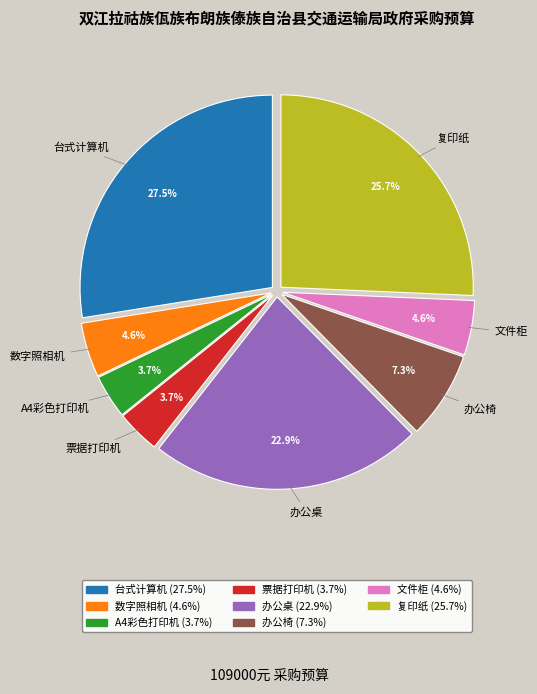

Which has a higher value, 票据打印机 or 复印纸?

复印纸